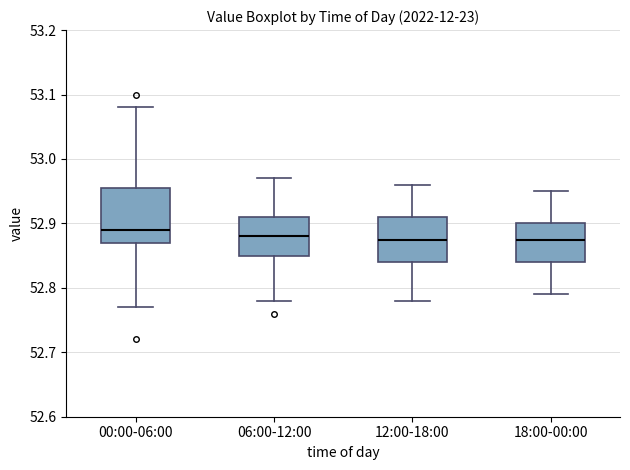

Which box is the tallest, from its lower edge to its upper edge?

00:00-06:00